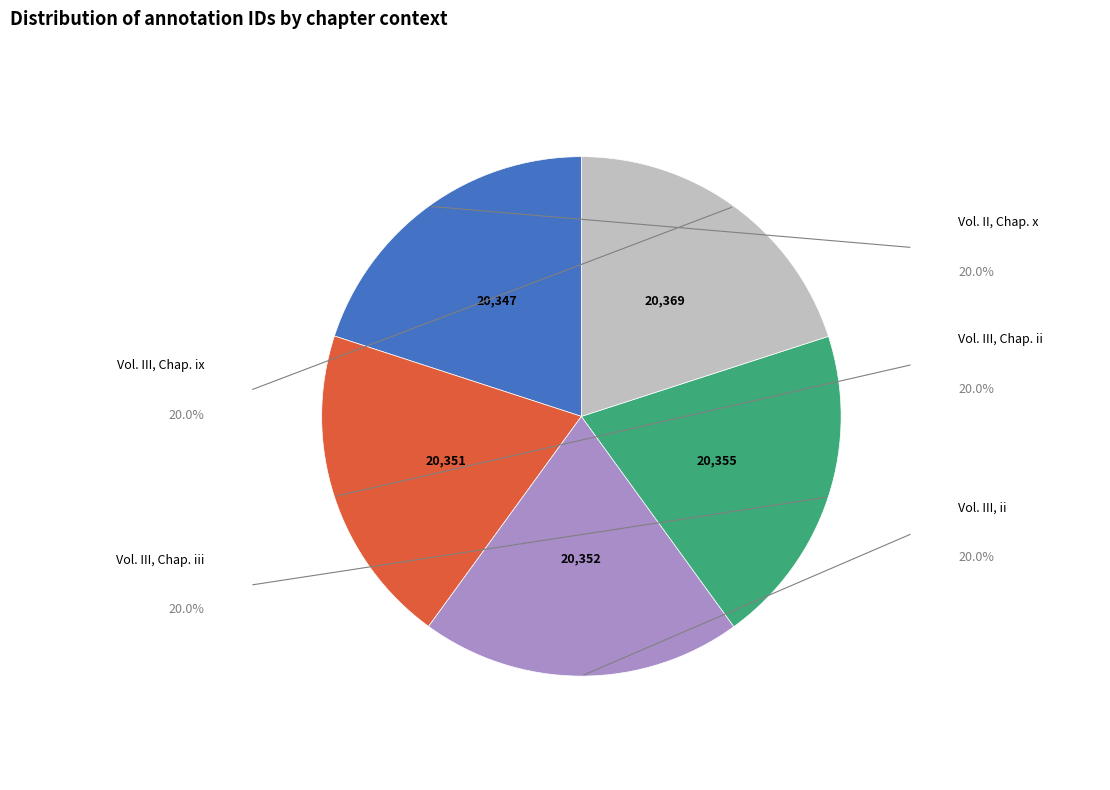

Count the number of slices in the pie.

5